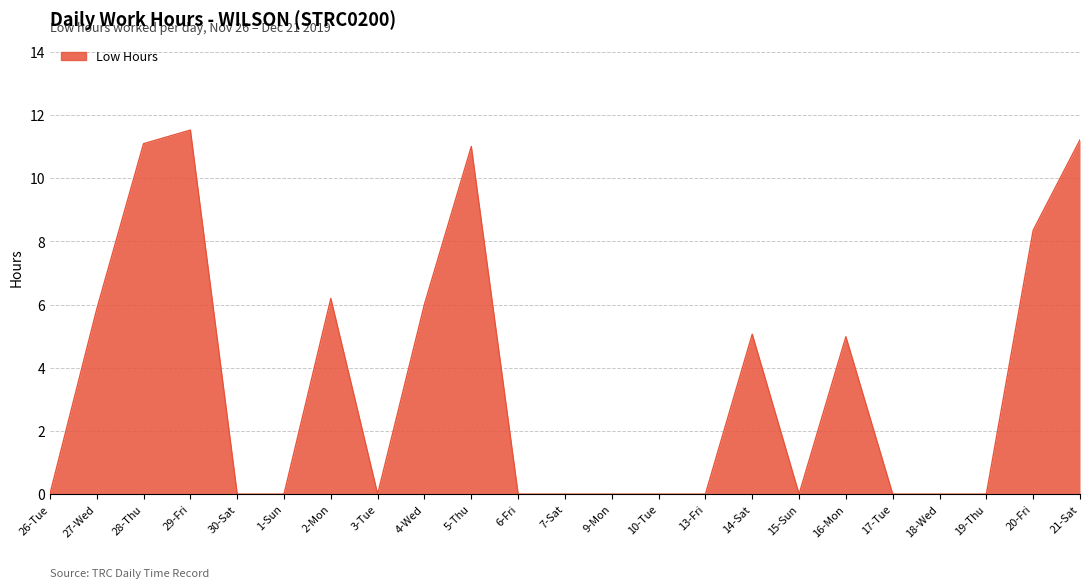

True or false: the data shows 11.0 at 5-Thu.

True